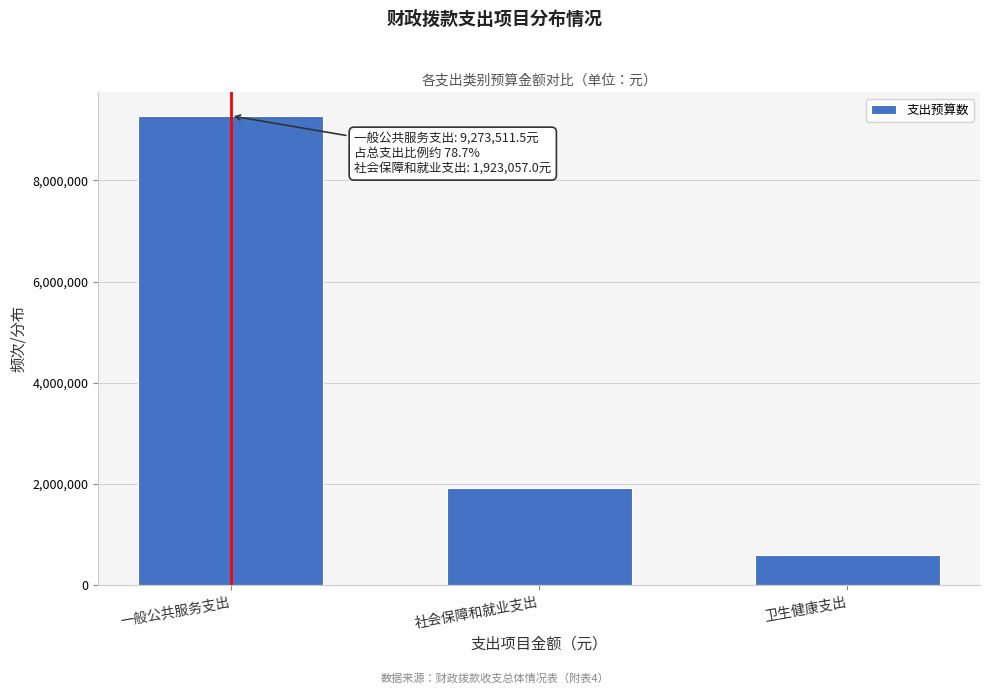

Reading right to left, extract all data points from this chart.

592925.0	1923057.0	9273511.5